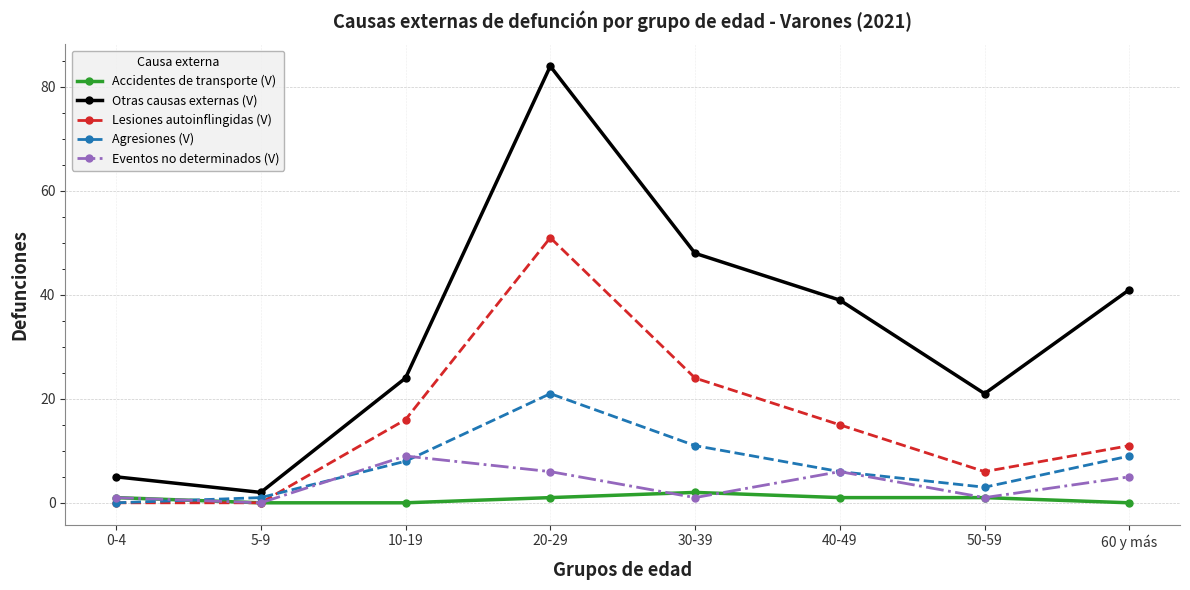

True or false: Otras causas externas (V) and Accidentes de transporte (V) cross at least once.

False